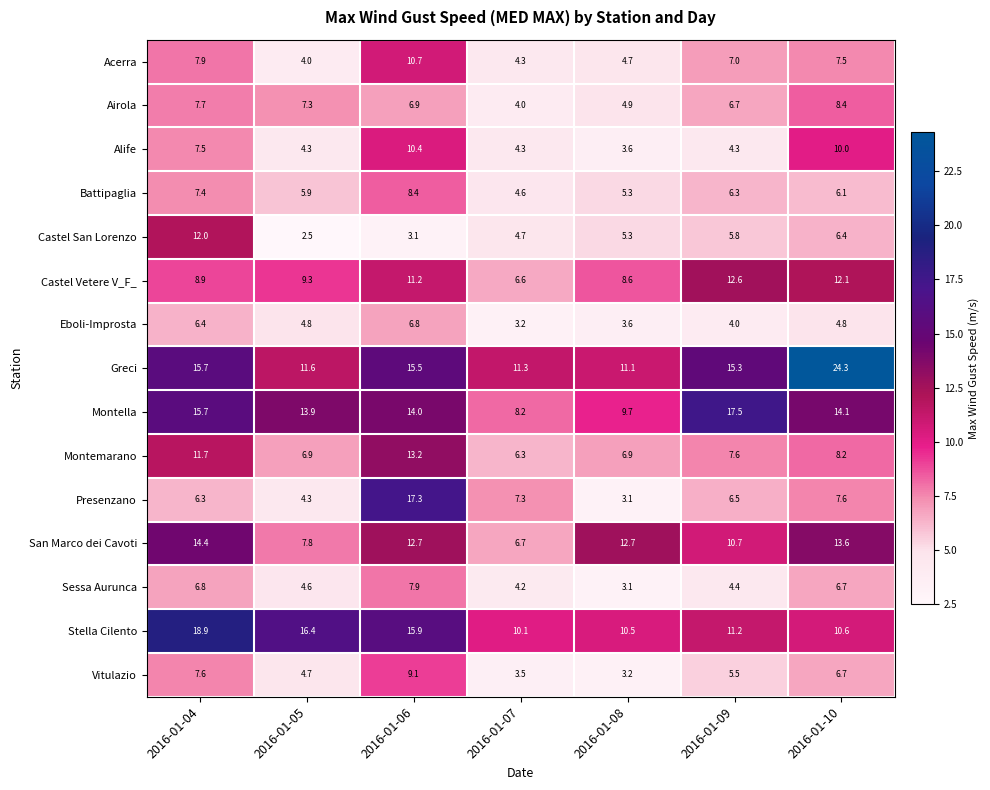

What is the smallest value displayed?

2.5